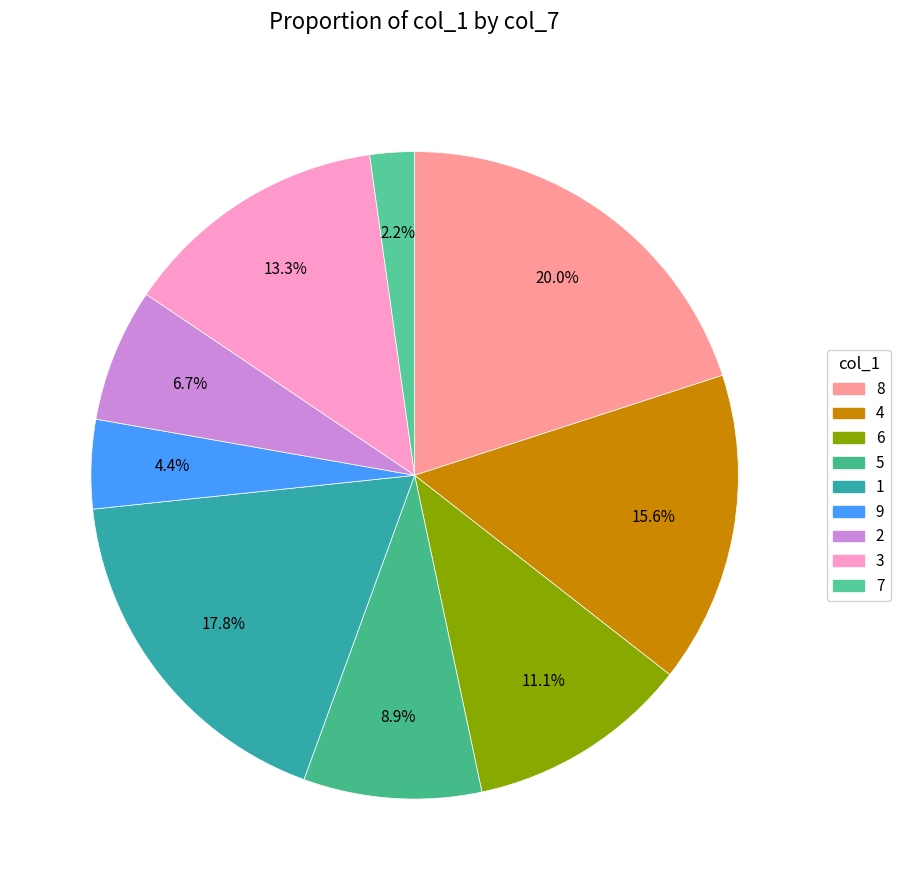

To the nearest percent, what is the average slice percentage?

11%